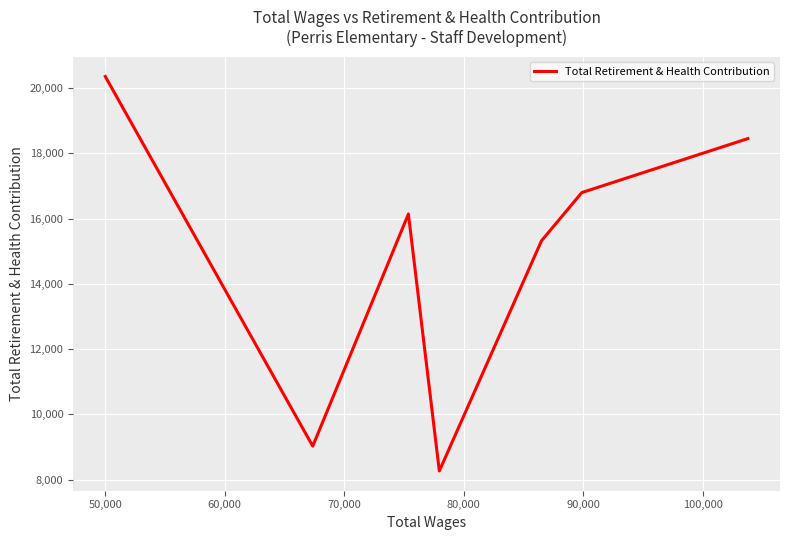

Count the number of values greater than 16139.

3